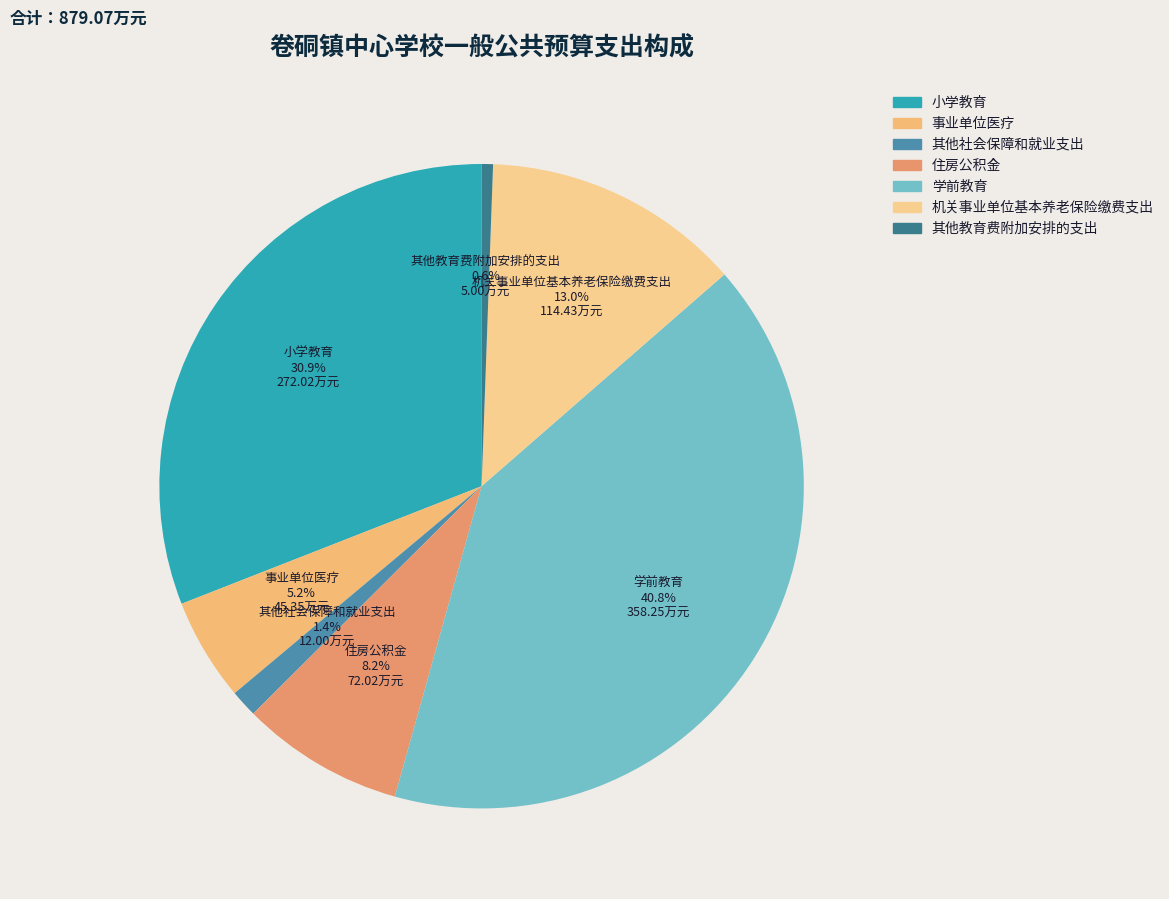

To the nearest percent, what is the combined percentage of 住房公积金 and 机关事业单位基本养老保险缴费支出?

21%